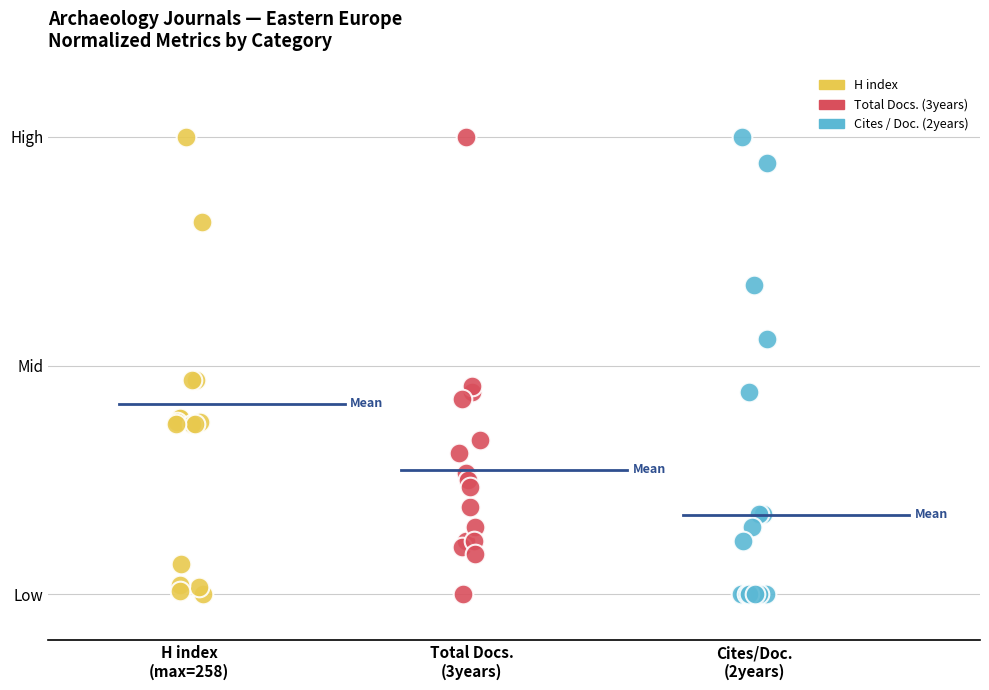

What are all the series names shown in the legend?

H index, Total Docs. (3years), Cites / Doc. (2years)